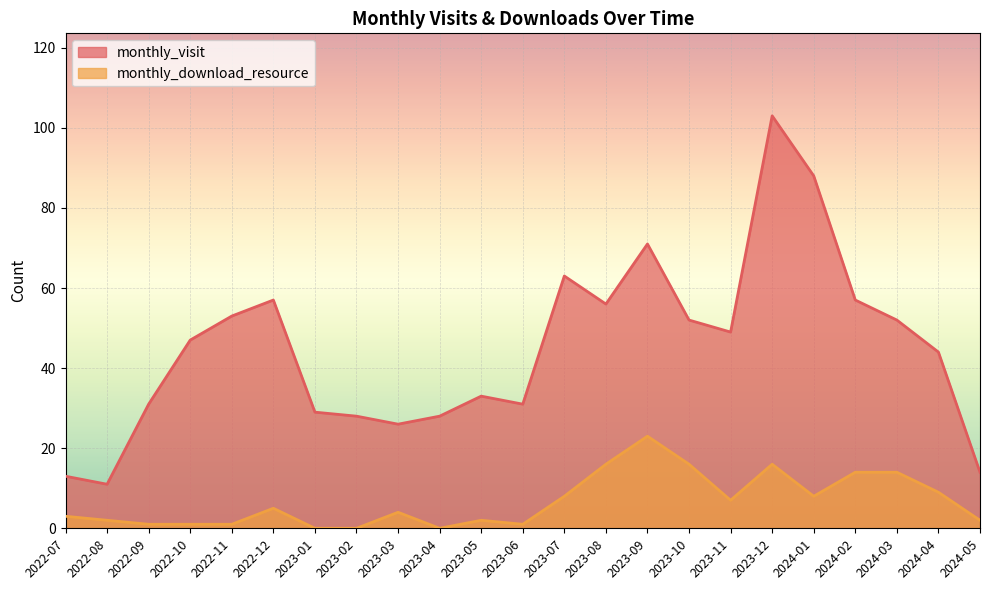

What is the label of the 13th point from the right?

2023-05